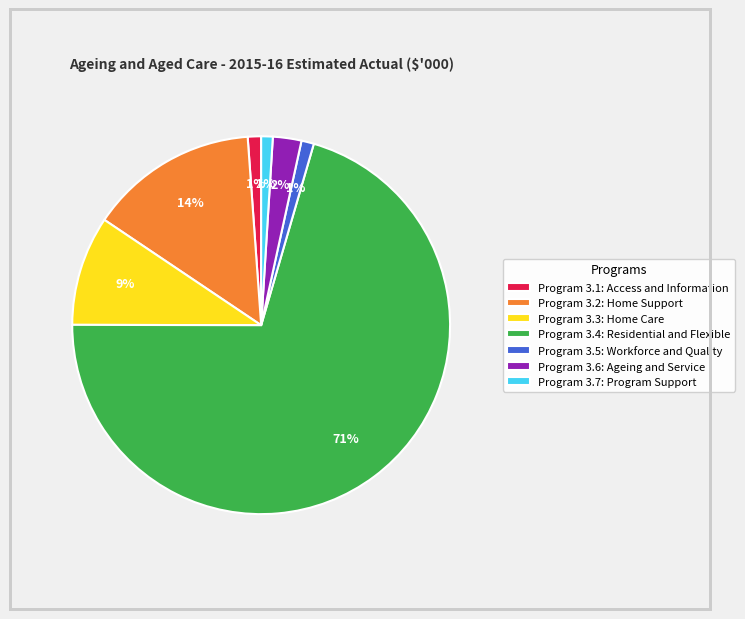

Which has a higher value, Program 3.1: Access and Information or Program 3.3: Home Care?

Program 3.3: Home Care